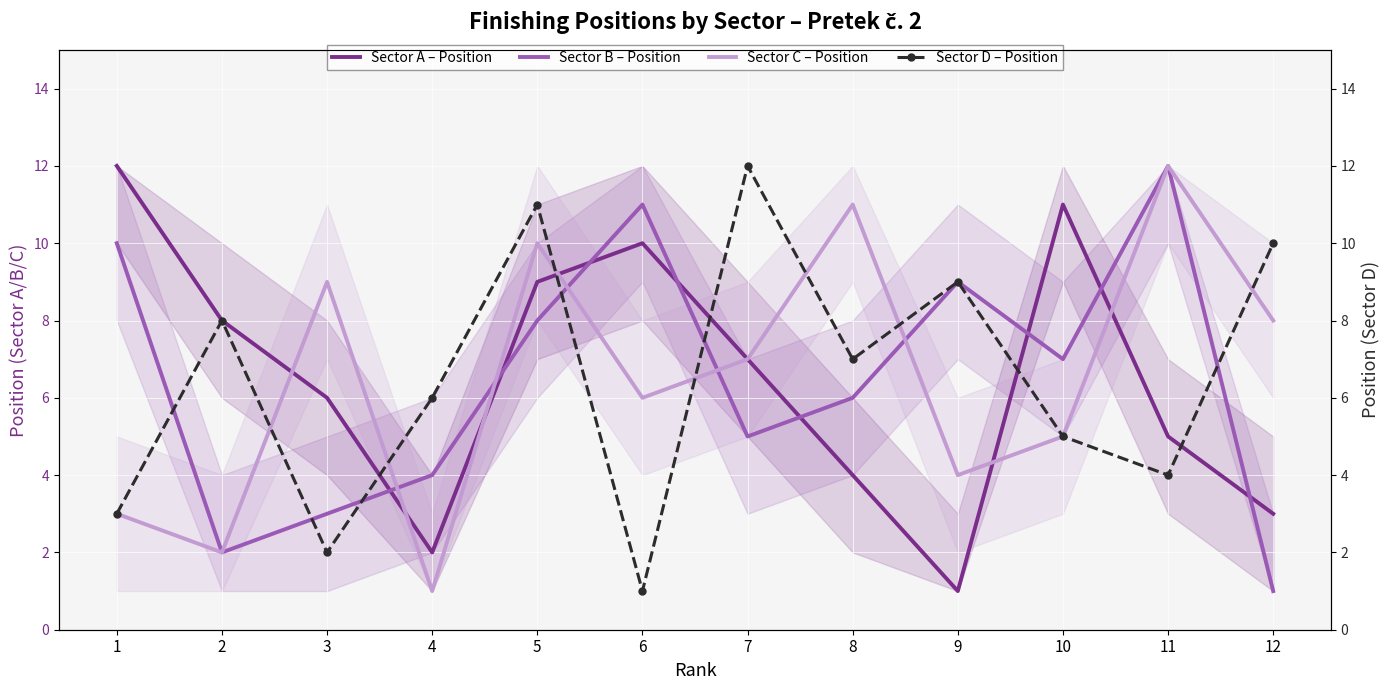

Which series has the largest range (max minus min)?

Sector A – Position